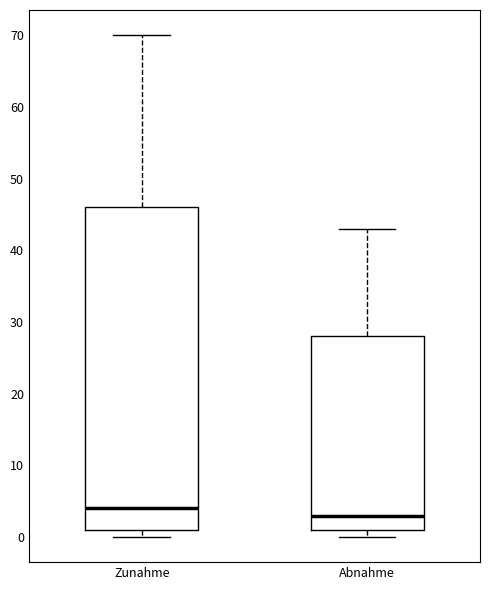

Reading left to right, transcribe this box plot: for each box, give where its median line is, the range the box spans, and where its two whiskers end, as read against the y-axis. The values are not printed on the chart, so give them approximately, as read against the axis.

Zunahme: median 4, box 1 to 46, whiskers 0 to 70
Abnahme: median 3, box 1 to 28, whiskers 0 to 43